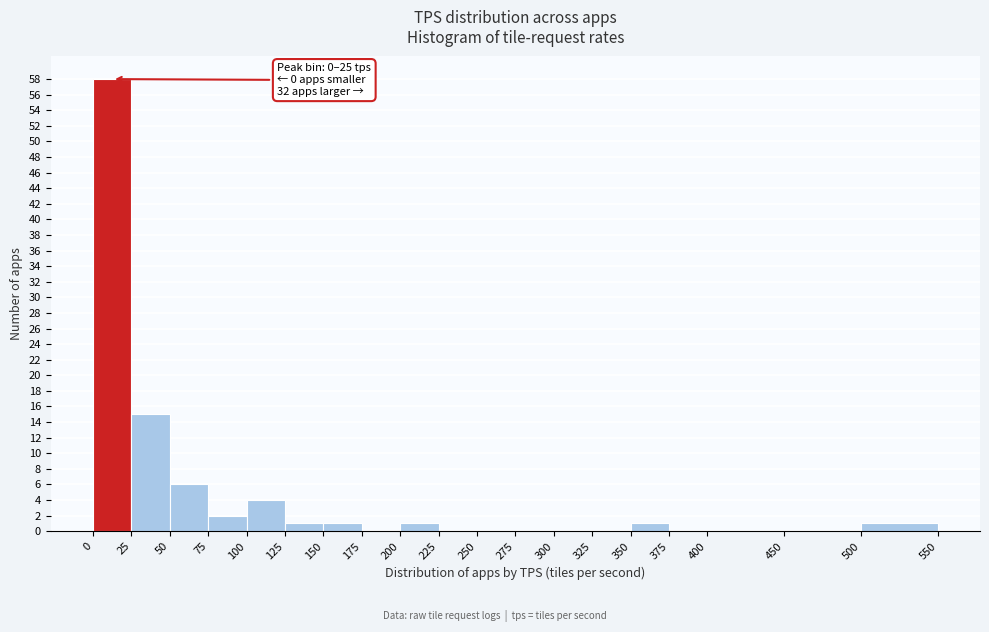

Which range on the x-axis has the tallest bar?

0 to 25